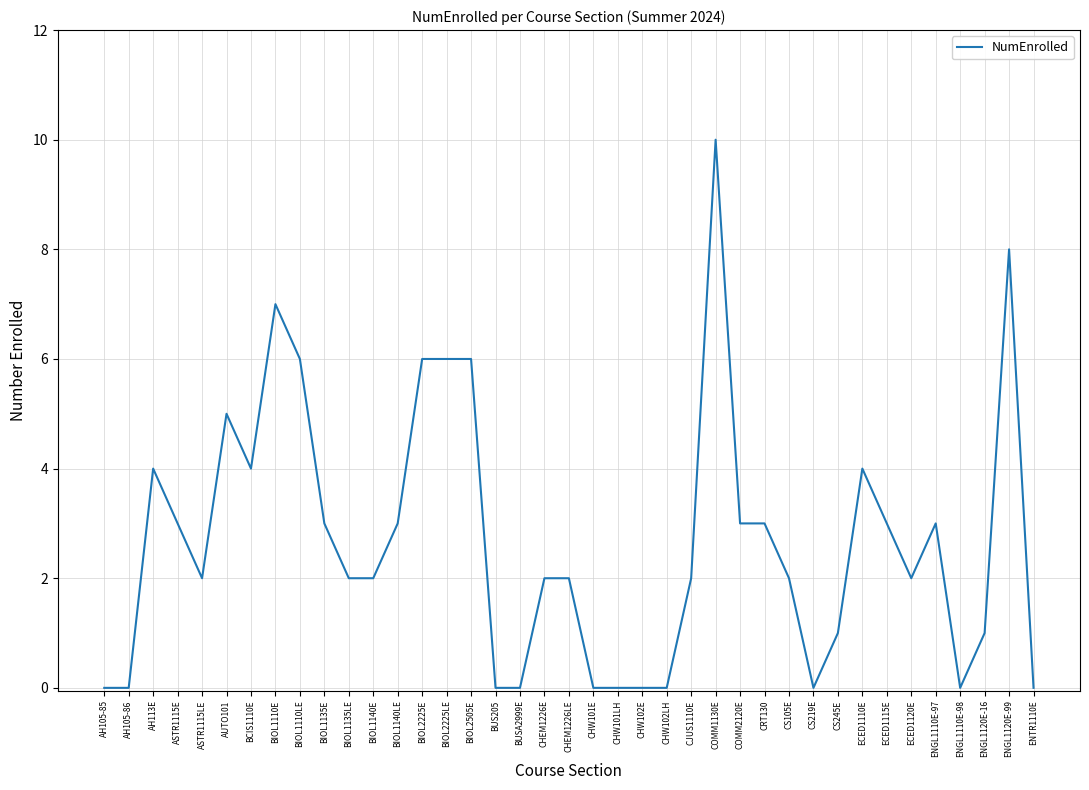

How many distinct data groups are displayed?

1